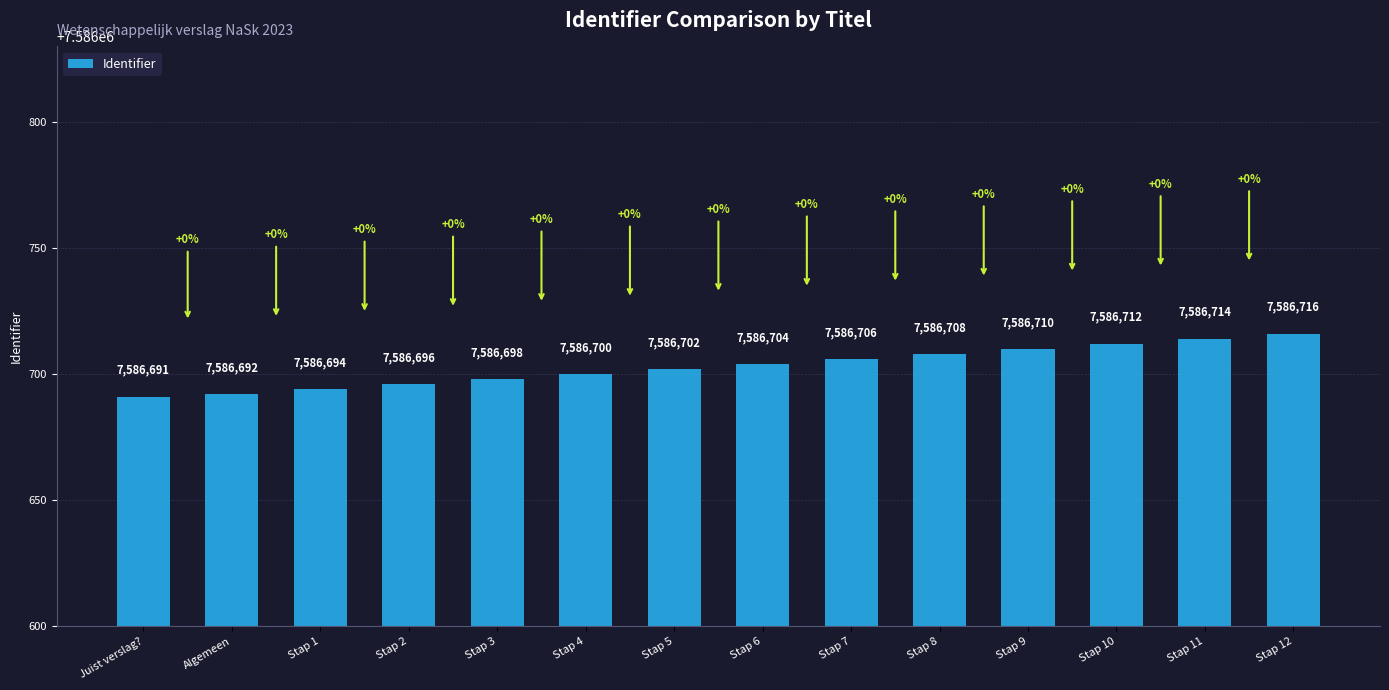

What is the sum of the values at Stap 11 and Stap 8?

15173422